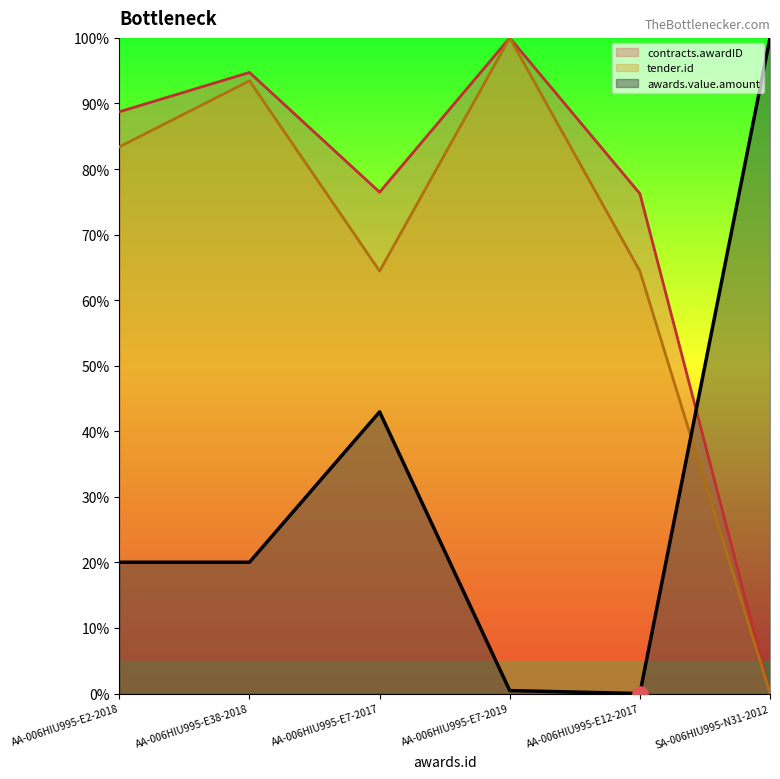

What is the total value across all series at AA-006HIU995-E7-2019?

200.5